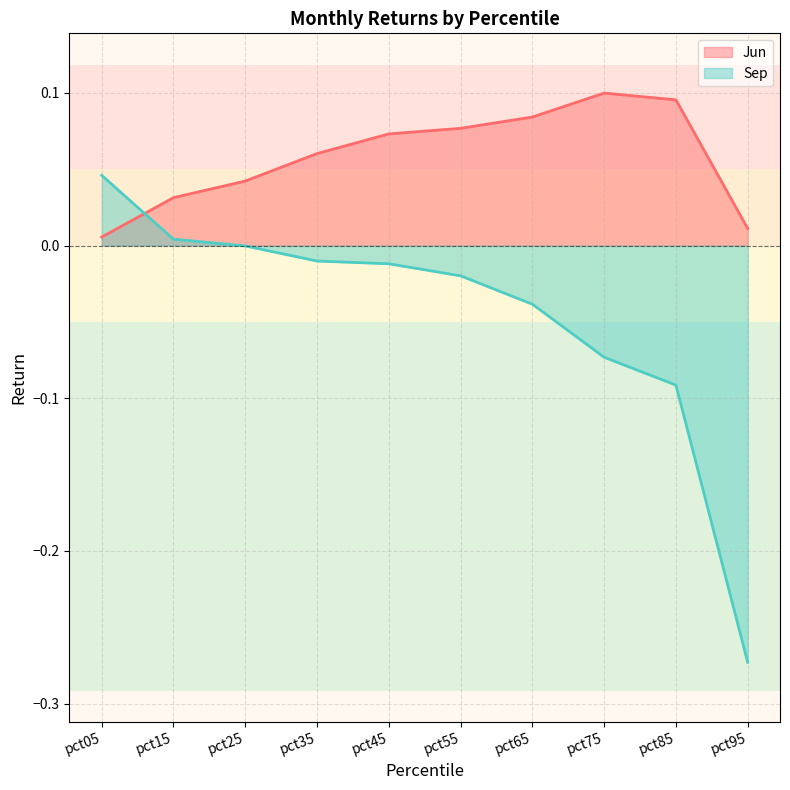

Reading left to right, extract all data points from this chart.

Jun: 0.0	0.0	0.0	0.1	0.1	0.1	0.1	0.1	0.1	0.0
Sep: 0.0	0.0	-0.0	-0.0	-0.0	-0.0	-0.0	-0.1	-0.1	-0.3